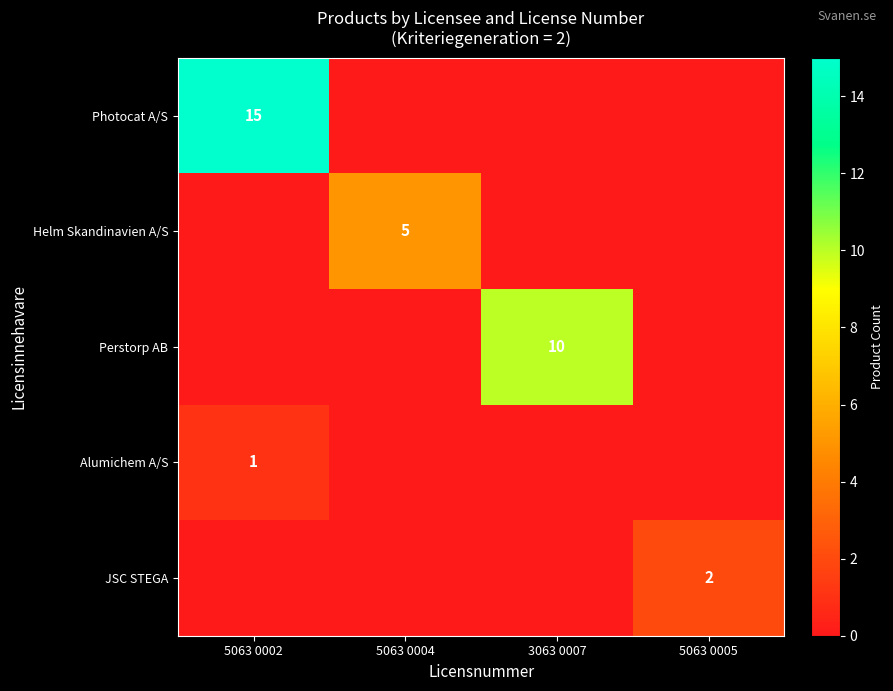

True or false: JSC STEGA has a value of 3 at 5063 0005.

False